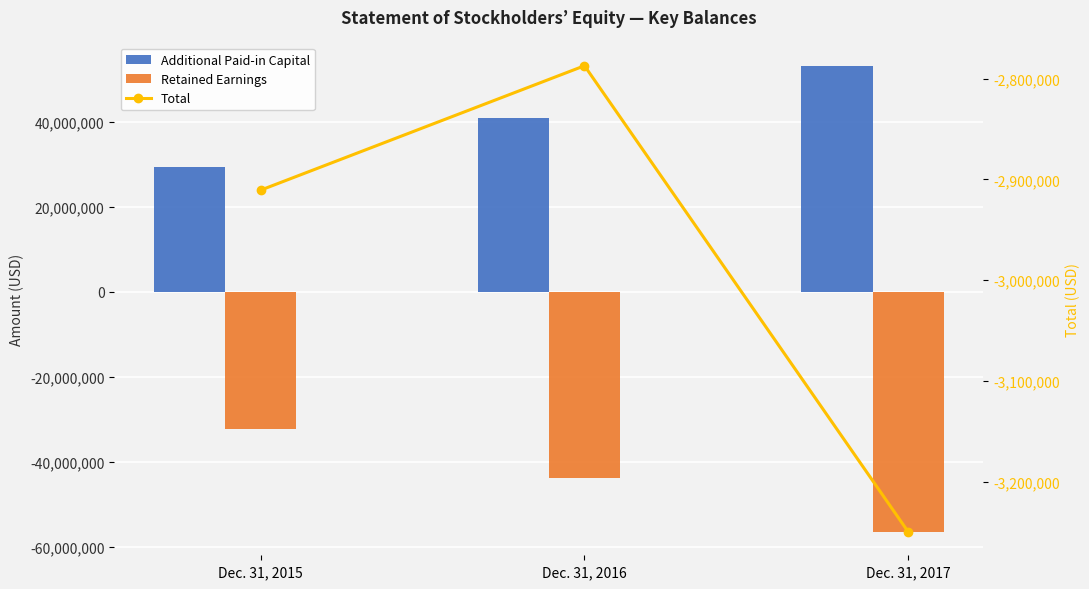

What is the difference between the maximum and second lowest values in the Retained Earnings series?

11587187